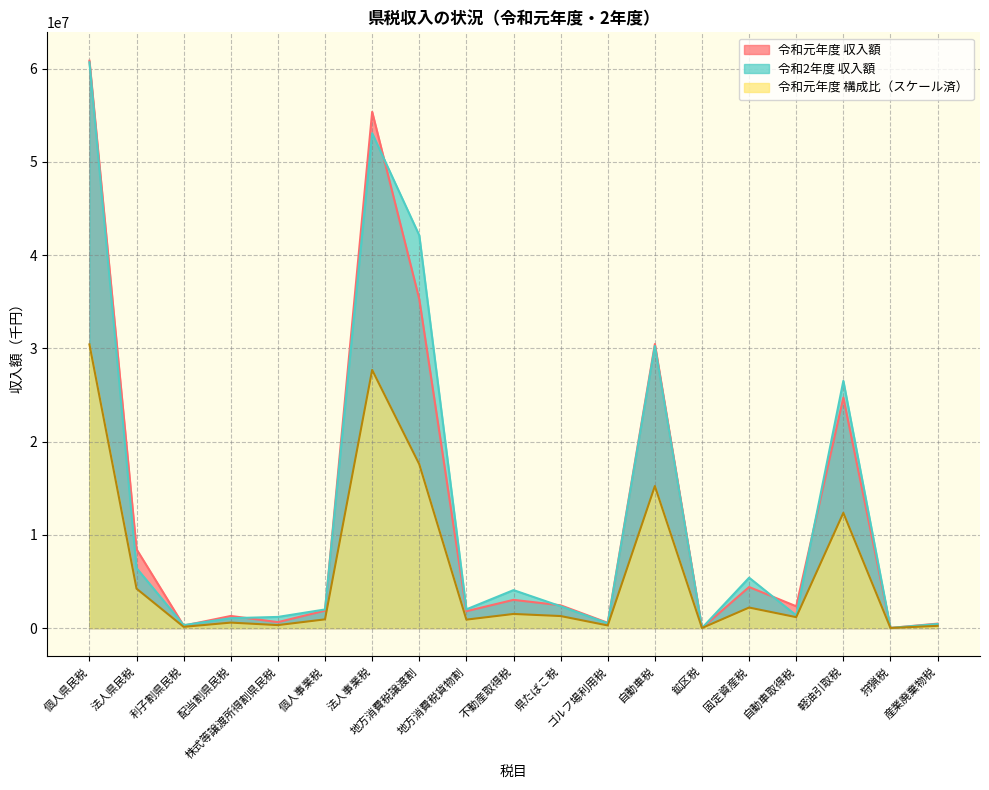

What is the sum of all 令和元年度 構成比 values?

117069918.4